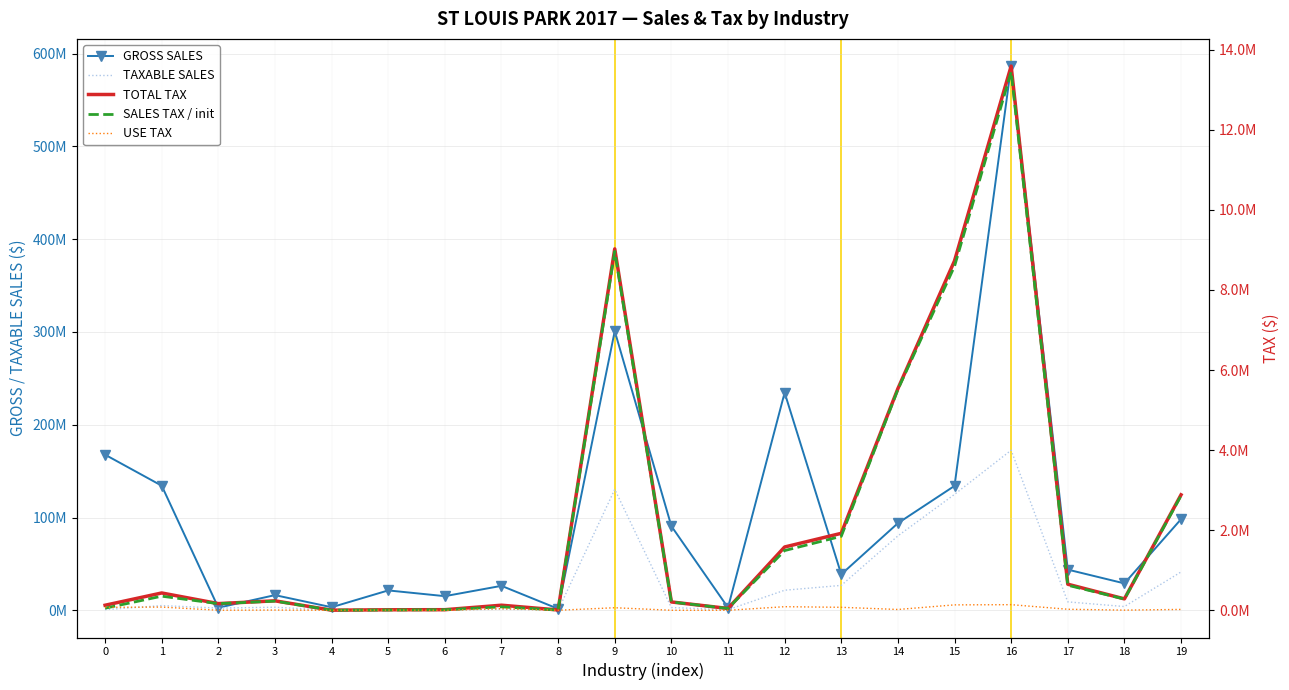

True or false: SALES TAX / init and TOTAL TAX cross at least once.

False